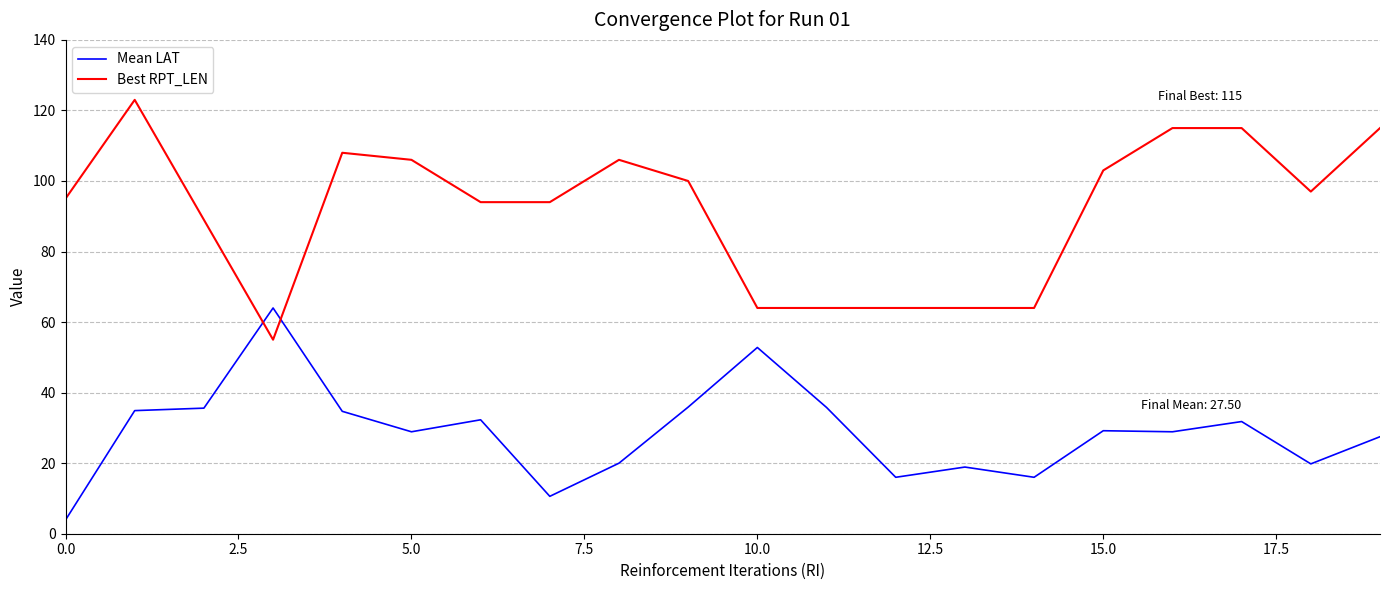

What is the difference between the second highest and second lowest values in the Best RPT_LEN series?

51.0